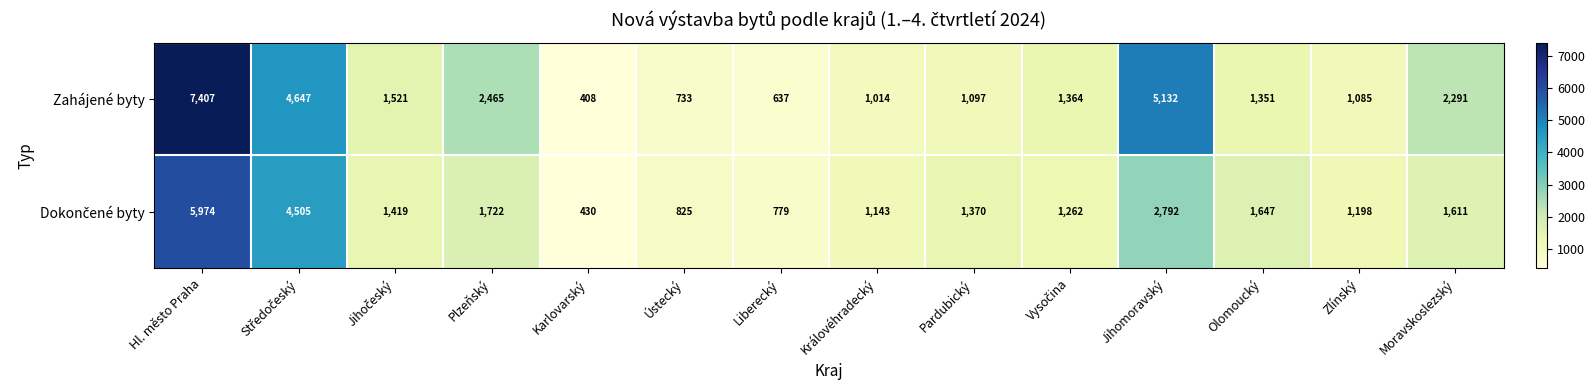

Which category has the highest value across all series?

Hl. město Praha